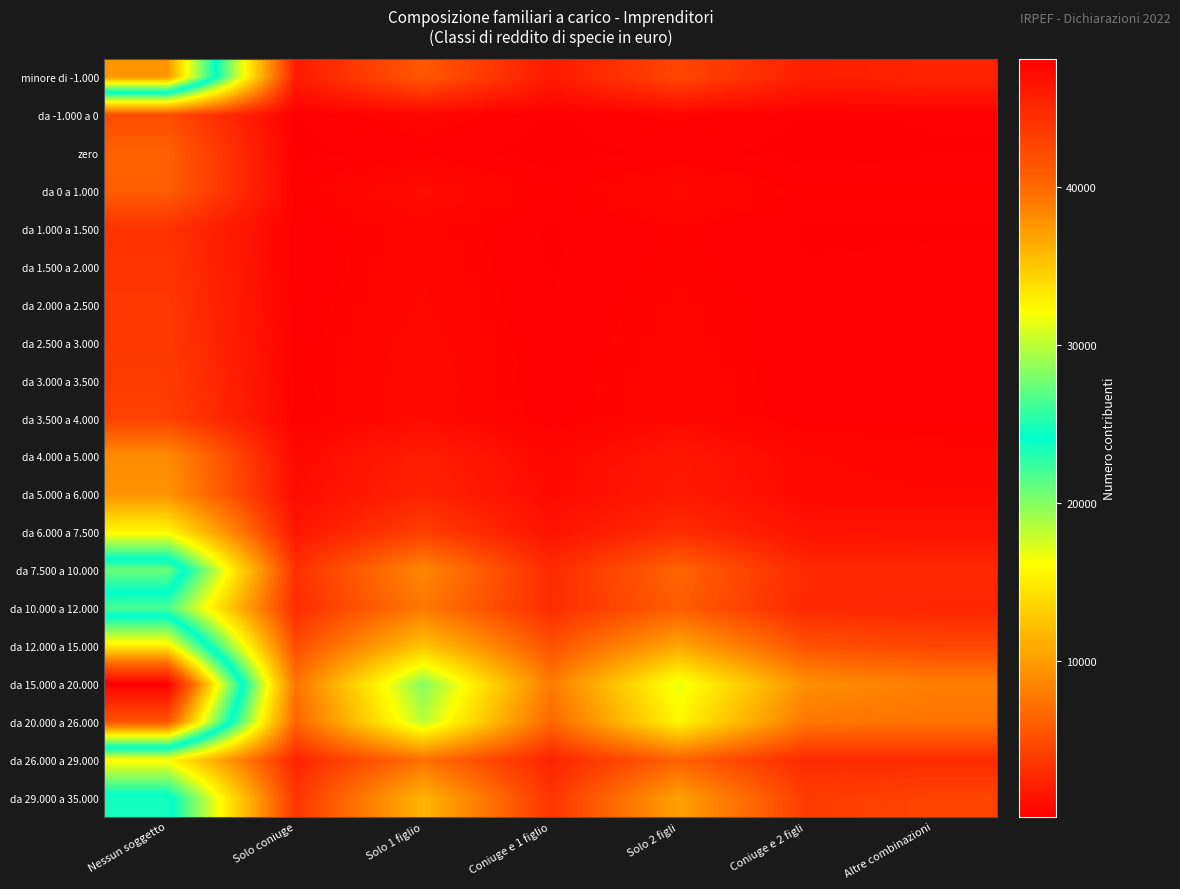

What is the total value across all series at Solo coniuge?

39237